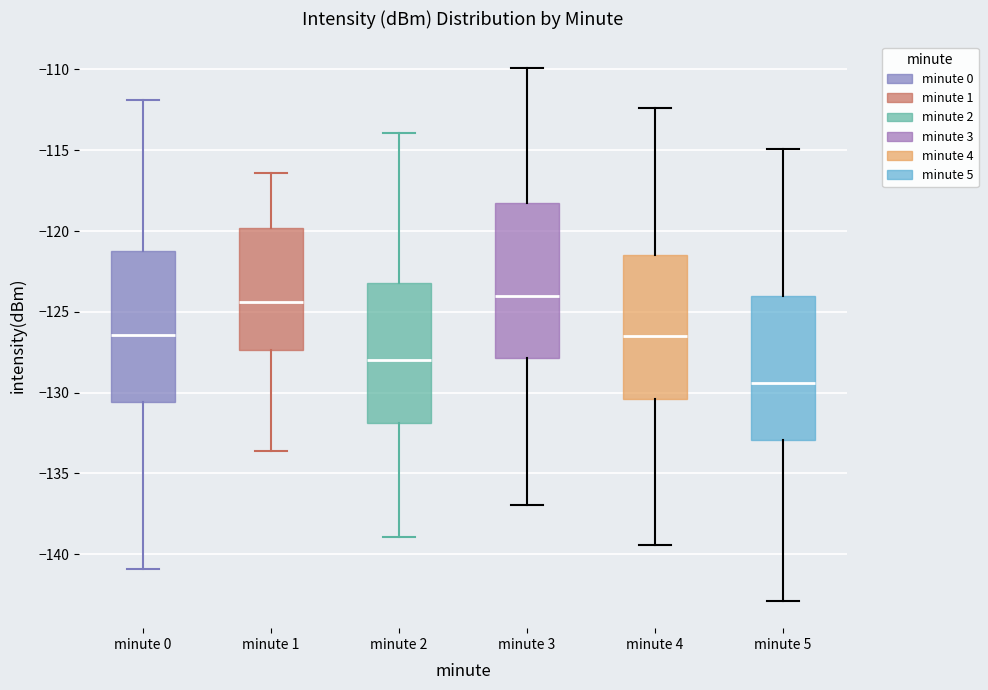

Reading left to right, read every box against the y-axis: the position of its median line, the range the box covers, and the ends of its whiskers. The values are not printed on the chart, so give them approximately, as read against the axis.

minute 0: median -126.5, box -130.5 to -121.0, whiskers -141.0 to -112.0
minute 1: median -124.5, box -127.5 to -120.0, whiskers -133.5 to -116.5
minute 2: median -128.0, box -132.0 to -123.0, whiskers -139.0 to -114.0
minute 3: median -124.0, box -128.0 to -118.5, whiskers -137.0 to -110.0
minute 4: median -126.5, box -130.5 to -121.5, whiskers -139.5 to -112.5
minute 5: median -129.5, box -133.0 to -124.0, whiskers -143.0 to -115.0